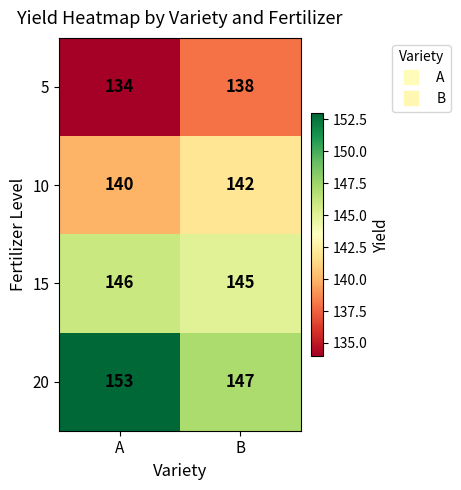

Rank the series by their average value, from highest to lowest.

20, 15, 10, 5